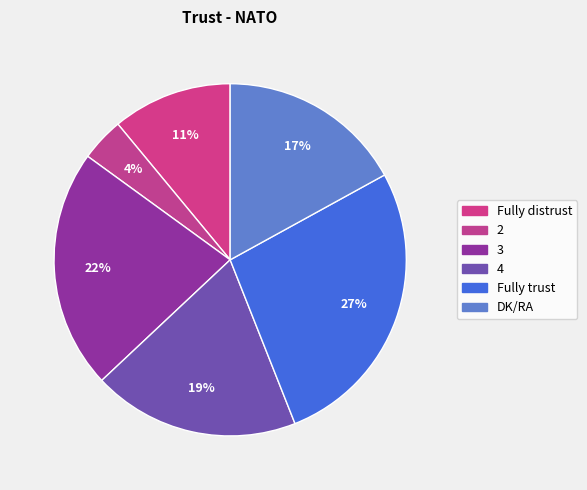

To the nearest percent, what is the combined percentage of 2 and Fully trust?

31%